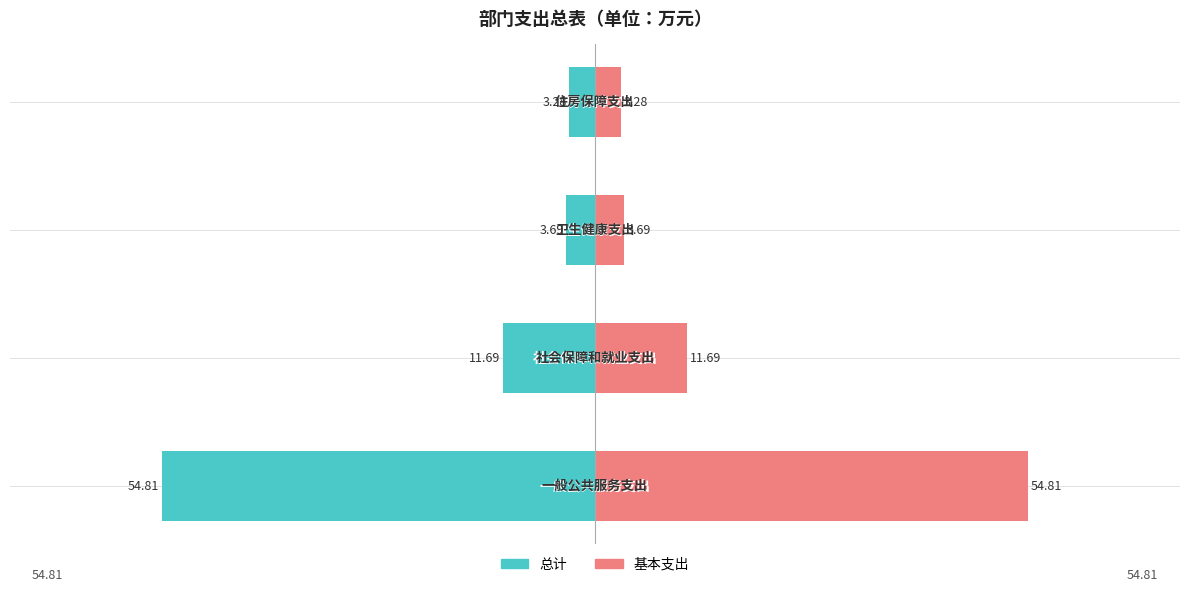

How many bars are there in total?

8